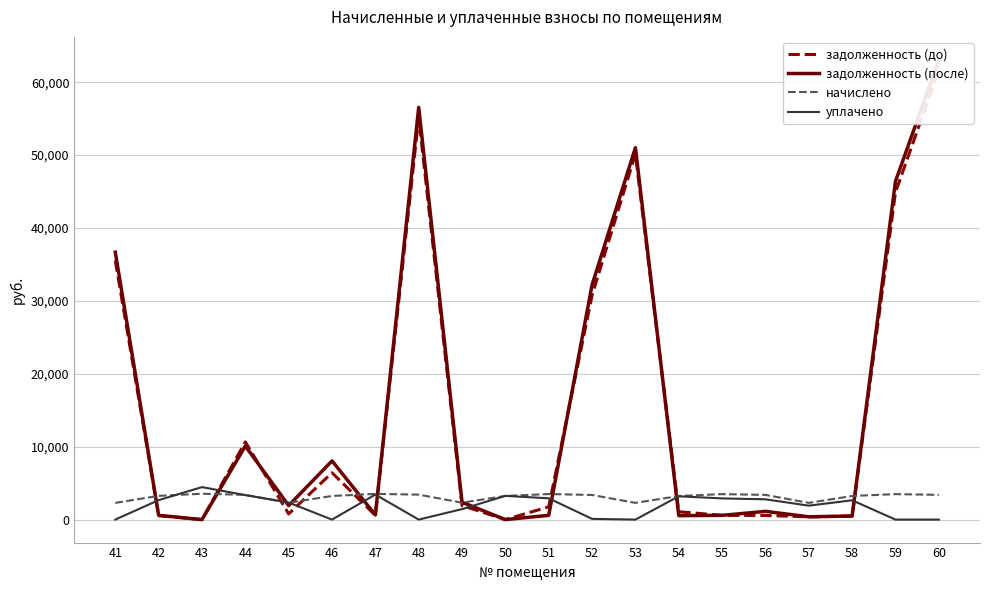

At which label is задолженность (после) closest to 31529?

52